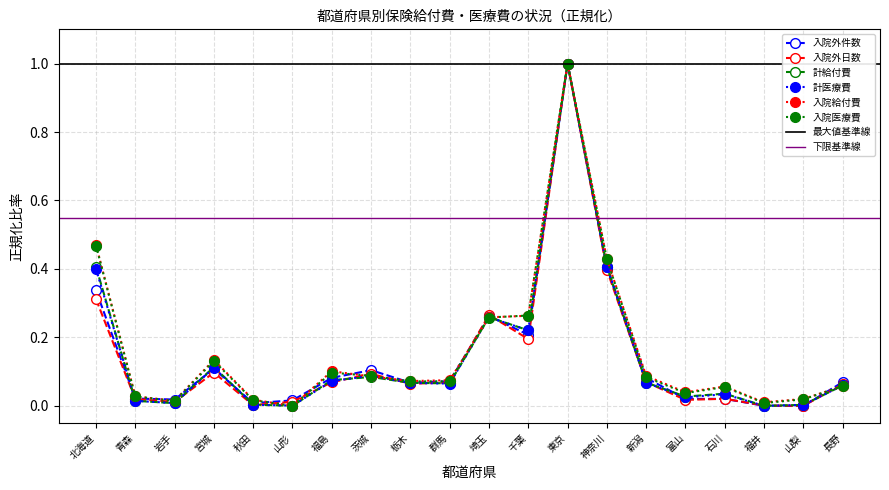

Reading right to left, what are all the values shown in this chart?

入院外件数: 長野=0.1	山梨=0.0	福井=0.0	石川=0.0	富山=0.0	新潟=0.1	神奈川=0.4	東京=1.0	千葉=0.2	埼玉=0.3	群馬=0.1	栃木=0.1	茨城=0.1	福島=0.1	山形=0.0	秋田=0.0	宮城=0.1	岩手=0.0	青森=0.0	北海道=0.3
入院外日数: 長野=0.1	山梨=0.0	福井=0.0	石川=0.0	富山=0.0	新潟=0.1	神奈川=0.4	東京=1.0	千葉=0.2	埼玉=0.3	群馬=0.1	栃木=0.1	茨城=0.1	福島=0.1	山形=0.0	秋田=0.0	宮城=0.1	岩手=0.0	青森=0.0	北海道=0.3
計給付費(千円): 長野=0.1	山梨=0.0	福井=0.0	石川=0.0	富山=0.0	新潟=0.1	神奈川=0.4	東京=1.0	千葉=0.2	埼玉=0.3	群馬=0.1	栃木=0.1	茨城=0.1	福島=0.1	山形=0.0	秋田=0.0	宮城=0.1	岩手=0.0	青森=0.0	北海道=0.4
計医療費(千円): 長野=0.1	山梨=0.0	福井=0.0	石川=0.0	富山=0.0	新潟=0.1	神奈川=0.4	東京=1.0	千葉=0.2	埼玉=0.3	群馬=0.1	栃木=0.1	茨城=0.1	福島=0.1	山形=0.0	秋田=0.0	宮城=0.1	岩手=0.0	青森=0.0	北海道=0.4
入院給付費(千円): 長野=0.1	山梨=0.0	福井=0.0	石川=0.1	富山=0.0	新潟=0.1	神奈川=0.4	東京=1.0	千葉=0.3	埼玉=0.3	群馬=0.1	栃木=0.1	茨城=0.1	福島=0.1	山形=0.0	秋田=0.0	宮城=0.1	岩手=0.0	青森=0.0	北海道=0.5
入院医療費(千円): 長野=0.1	山梨=0.0	福井=0.0	石川=0.1	富山=0.0	新潟=0.1	神奈川=0.4	東京=1.0	千葉=0.3	埼玉=0.3	群馬=0.1	栃木=0.1	茨城=0.1	福島=0.1	山形=0.0	秋田=0.0	宮城=0.1	岩手=0.0	青森=0.0	北海道=0.5